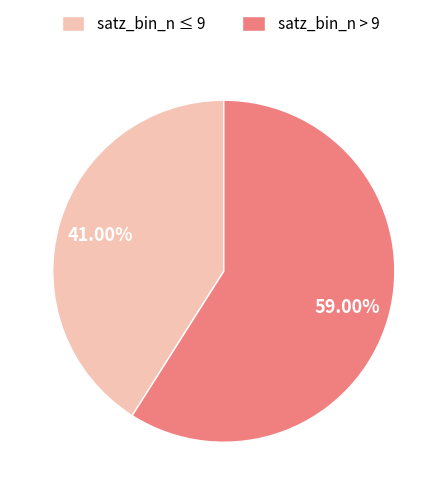

Is the sum of satz_bin_n > 9 and satz_bin_n ≤ 9 greater than half?

Yes